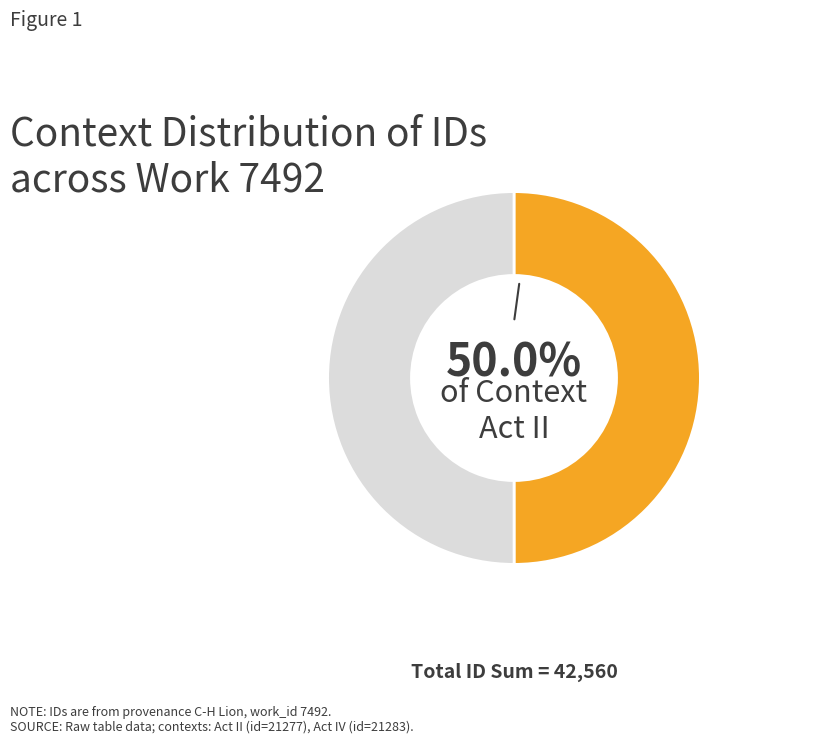

Which category has the smallest portion of the pie?

Act II